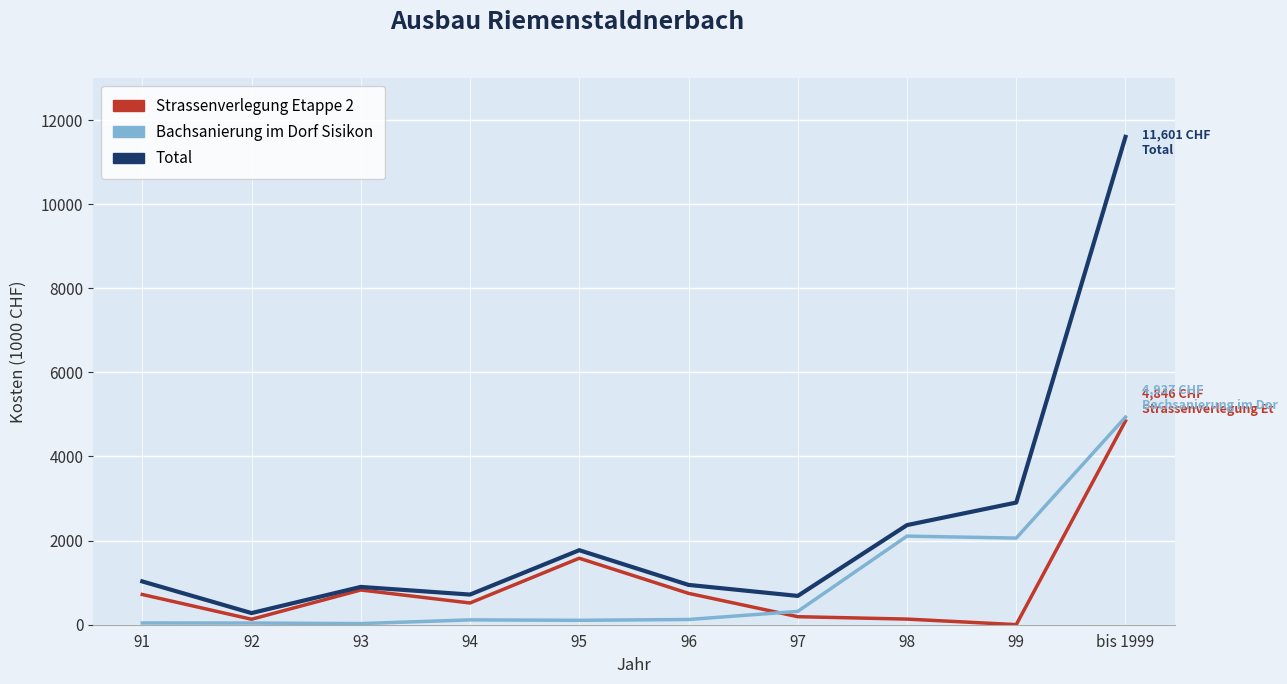

What is the maximum value for Total?

11601